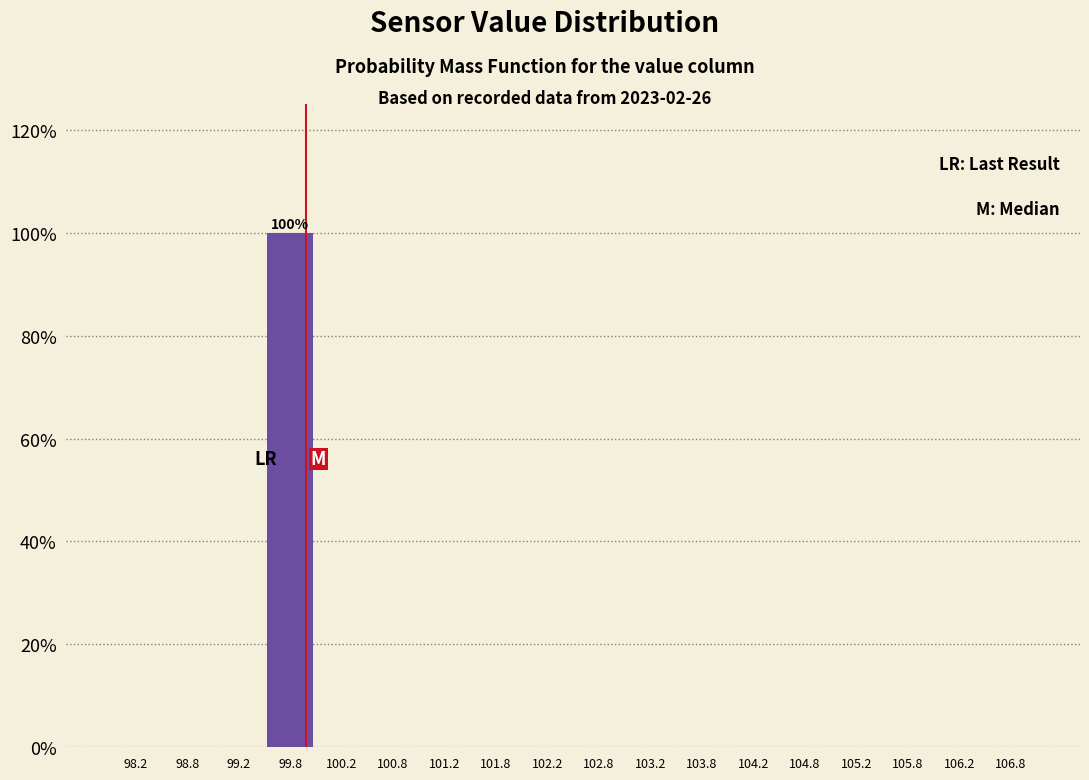

Over which range of the x-axis is the bar tallest?

99.5 to 100.0